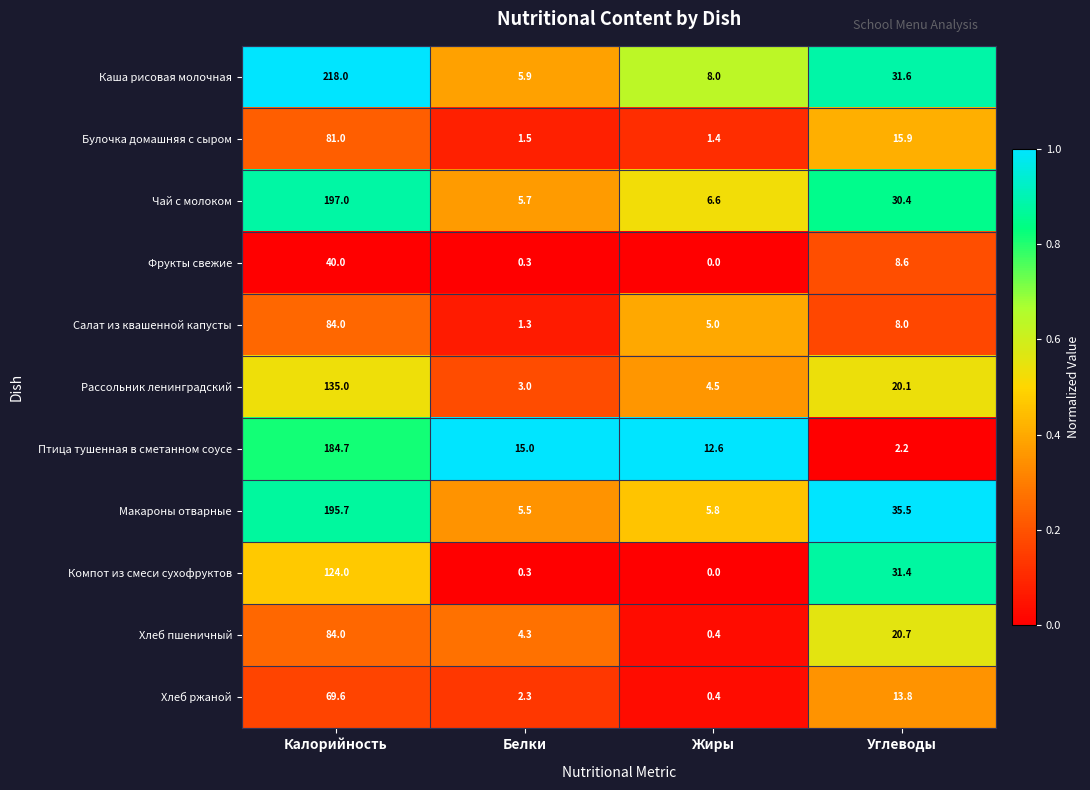

True or false: Рассольник ленинградский has a value of 26.3 at Углеводы.

False